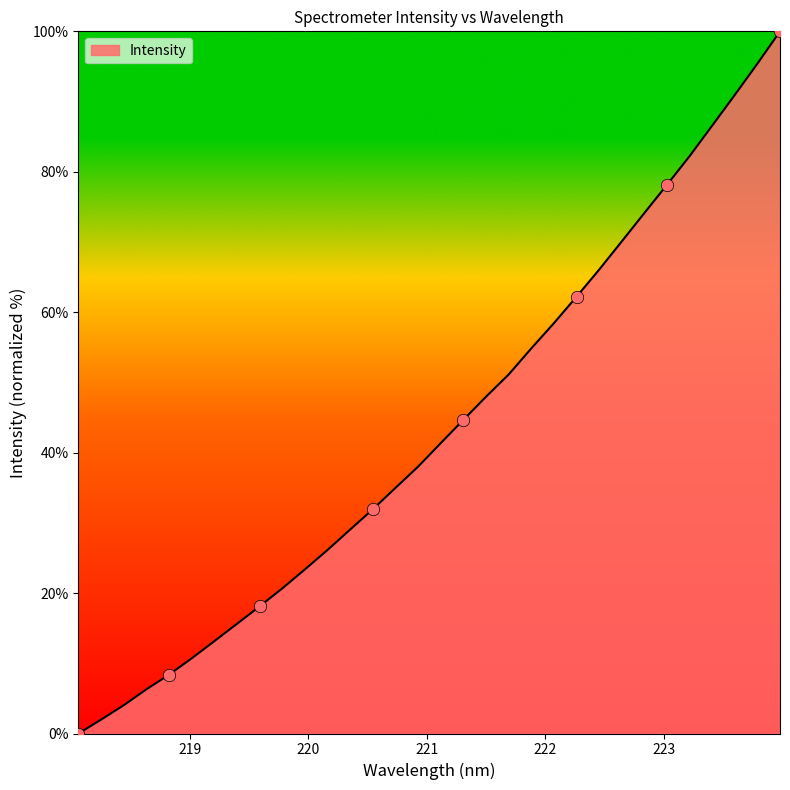

What is the maximum value shown in the chart?

100.0